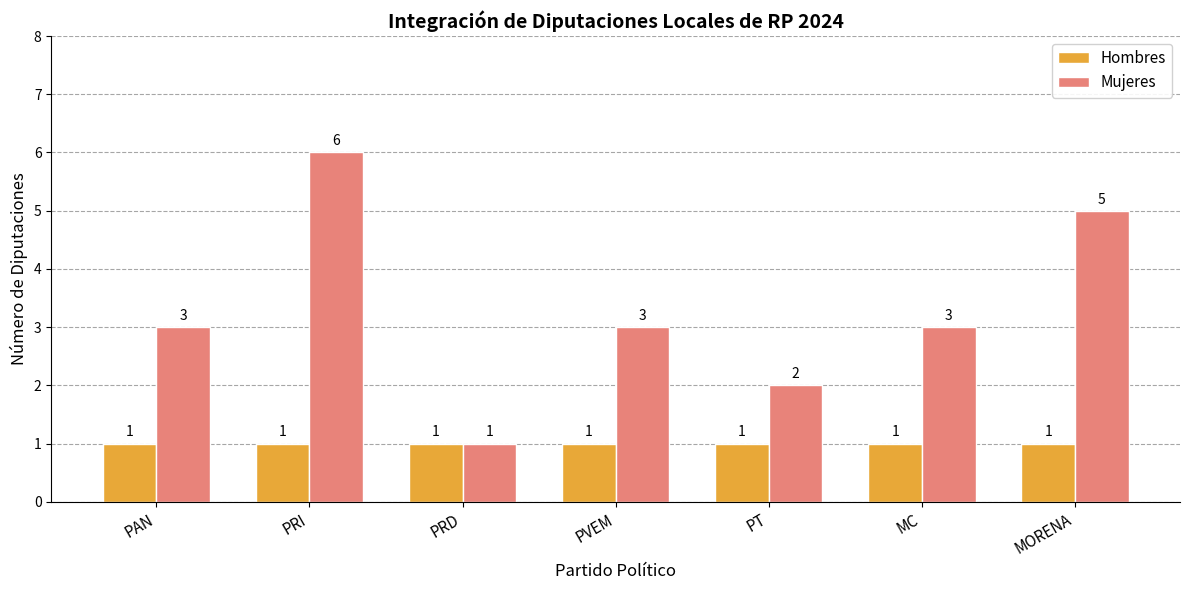

Are the bars horizontal?

No